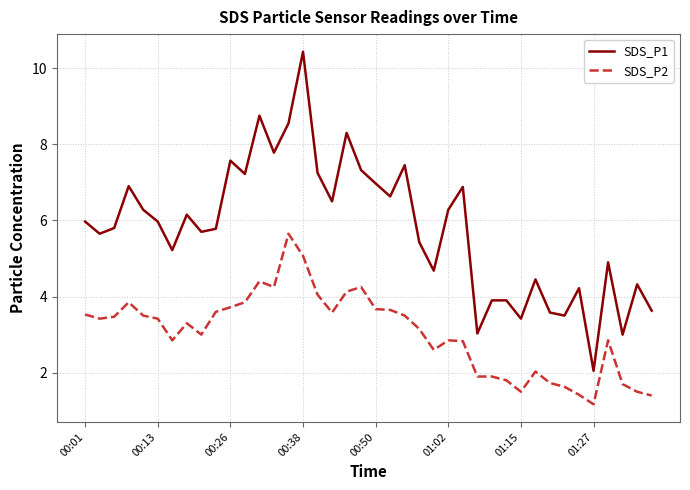

What is the minimum value shown in the chart?

1.2